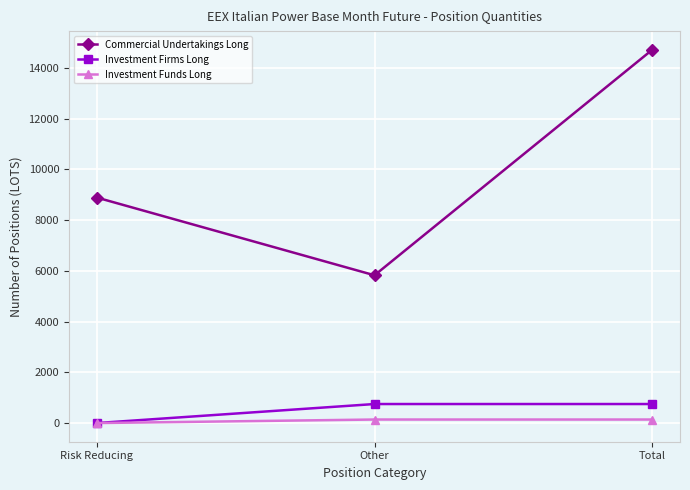

Which series has the widest spread of values?

Commercial Undertakings Long